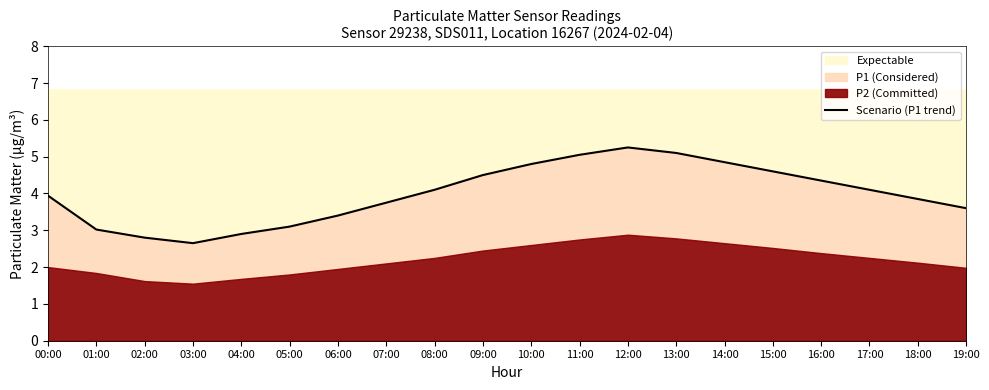

List the labels in order of value, largest first.

12:00, 13:00, 11:00, 14:00, 10:00, 15:00, 09:00, 16:00, 08:00, 17:00, 00:00, 18:00, 07:00, 19:00, 06:00, 05:00, 01:00, 04:00, 02:00, 03:00